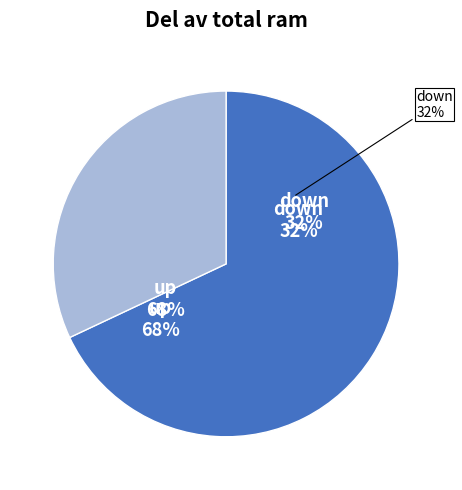

True or false: down accounts for 46% of the total.

False